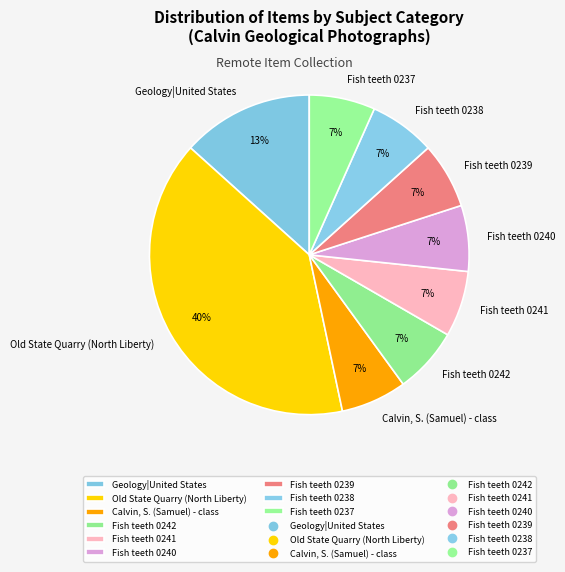

To the nearest percent, what percentage of the pie is Fish teeth 0241?

7%